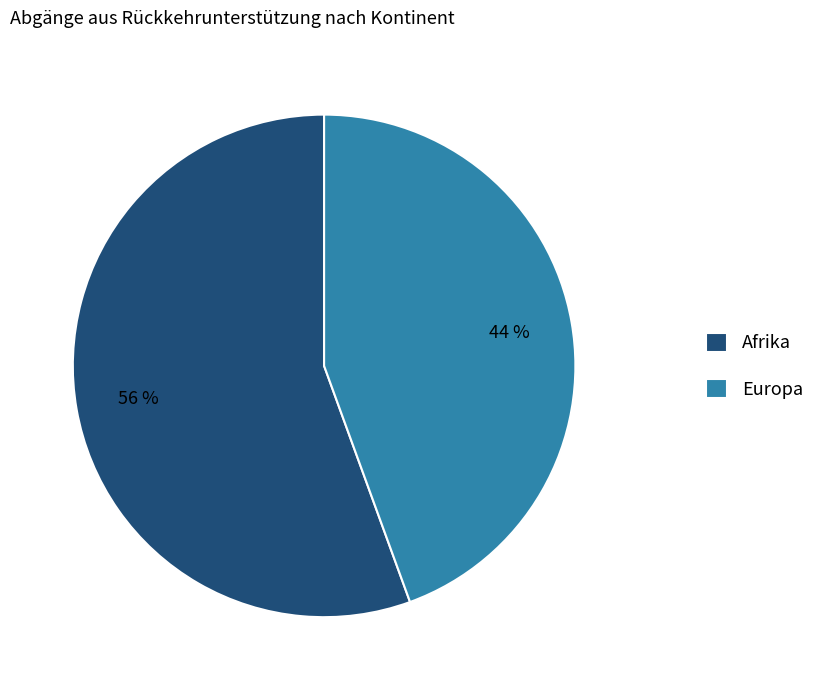

Does Afrika account for over 50% of the chart?

Yes